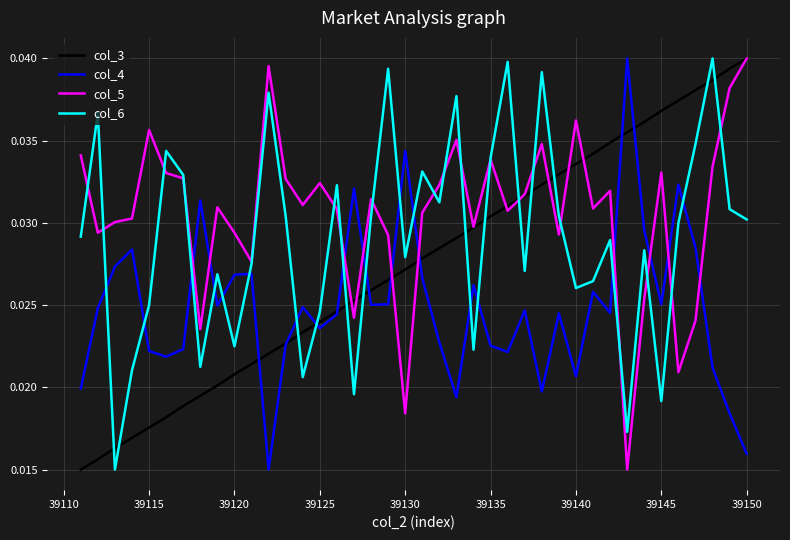

True or false: col_5 and col_3 intersect in this chart.

True